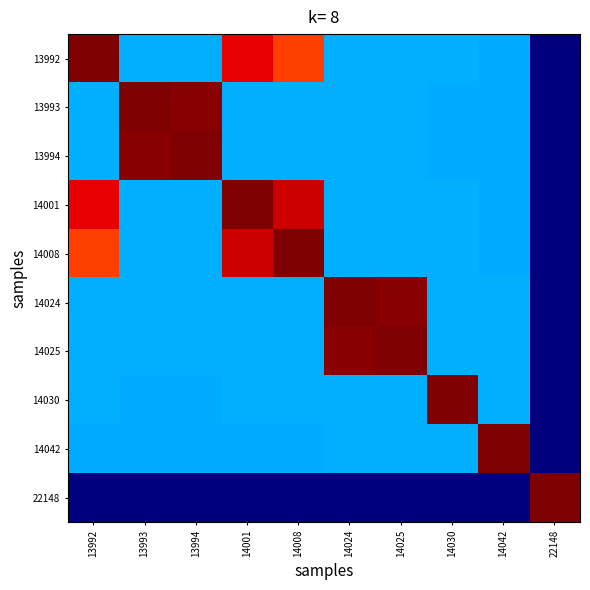

Reading right to left, transcribe all the data shown in this chart.

13992: 22148=0.0	14042=0.3	14030=0.3	14025=0.3	14024=0.3	14008=0.8	14001=0.9	13994=0.3	13993=0.3	13992=1.0
13993: 22148=0.0	14042=0.3	14030=0.3	14025=0.3	14024=0.3	14008=0.3	14001=0.3	13994=1.0	13993=1.0	13992=0.3
13994: 22148=0.0	14042=0.3	14030=0.3	14025=0.3	14024=0.3	14008=0.3	14001=0.3	13994=1.0	13993=1.0	13992=0.3
14001: 22148=0.0	14042=0.3	14030=0.3	14025=0.3	14024=0.3	14008=0.9	14001=1.0	13994=0.3	13993=0.3	13992=0.9
14008: 22148=0.0	14042=0.3	14030=0.3	14025=0.3	14024=0.3	14008=1.0	14001=0.9	13994=0.3	13993=0.3	13992=0.8
14024: 22148=0.0	14042=0.3	14030=0.3	14025=1.0	14024=1.0	14008=0.3	14001=0.3	13994=0.3	13993=0.3	13992=0.3
14025: 22148=0.0	14042=0.3	14030=0.3	14025=1.0	14024=1.0	14008=0.3	14001=0.3	13994=0.3	13993=0.3	13992=0.3
14030: 22148=0.0	14042=0.3	14030=1.0	14025=0.3	14024=0.3	14008=0.3	14001=0.3	13994=0.3	13993=0.3	13992=0.3
14042: 22148=0.0	14042=1.0	14030=0.3	14025=0.3	14024=0.3	14008=0.3	14001=0.3	13994=0.3	13993=0.3	13992=0.3
22148: 22148=1.0	14042=0.0	14030=0.0	14025=0.0	14024=0.0	14008=0.0	14001=0.0	13994=0.0	13993=0.0	13992=0.0